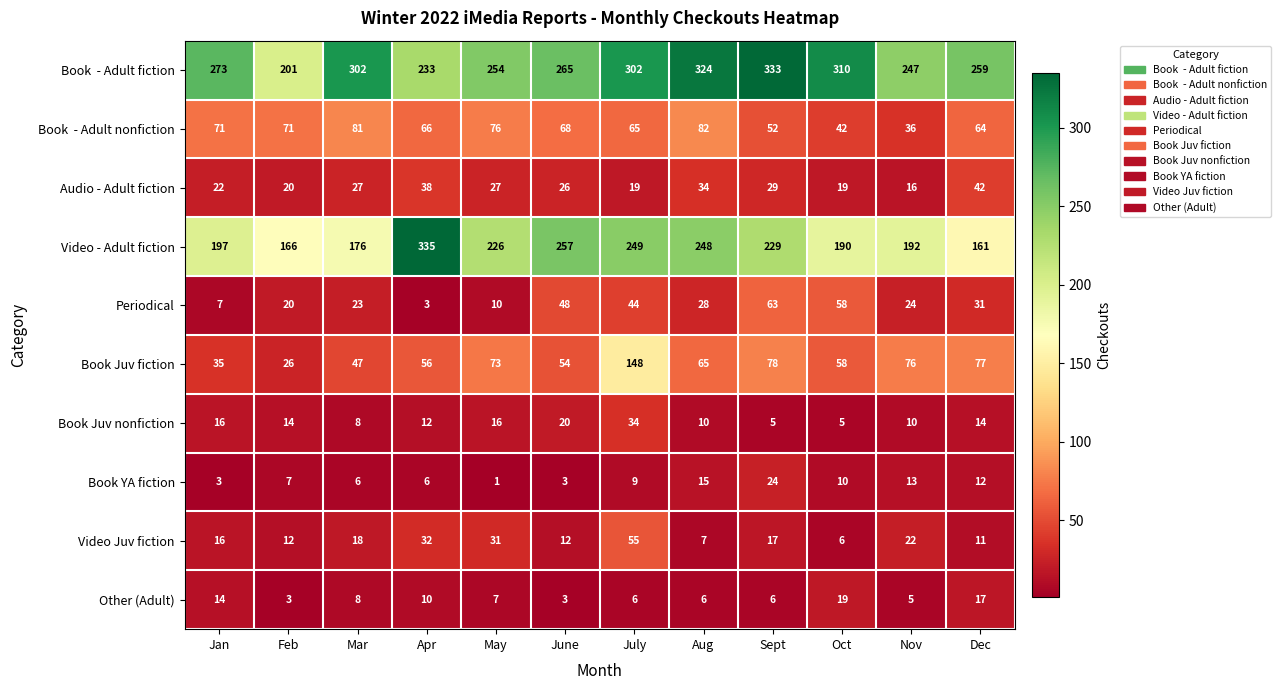

What is the sum of all Book YA fiction values?

109